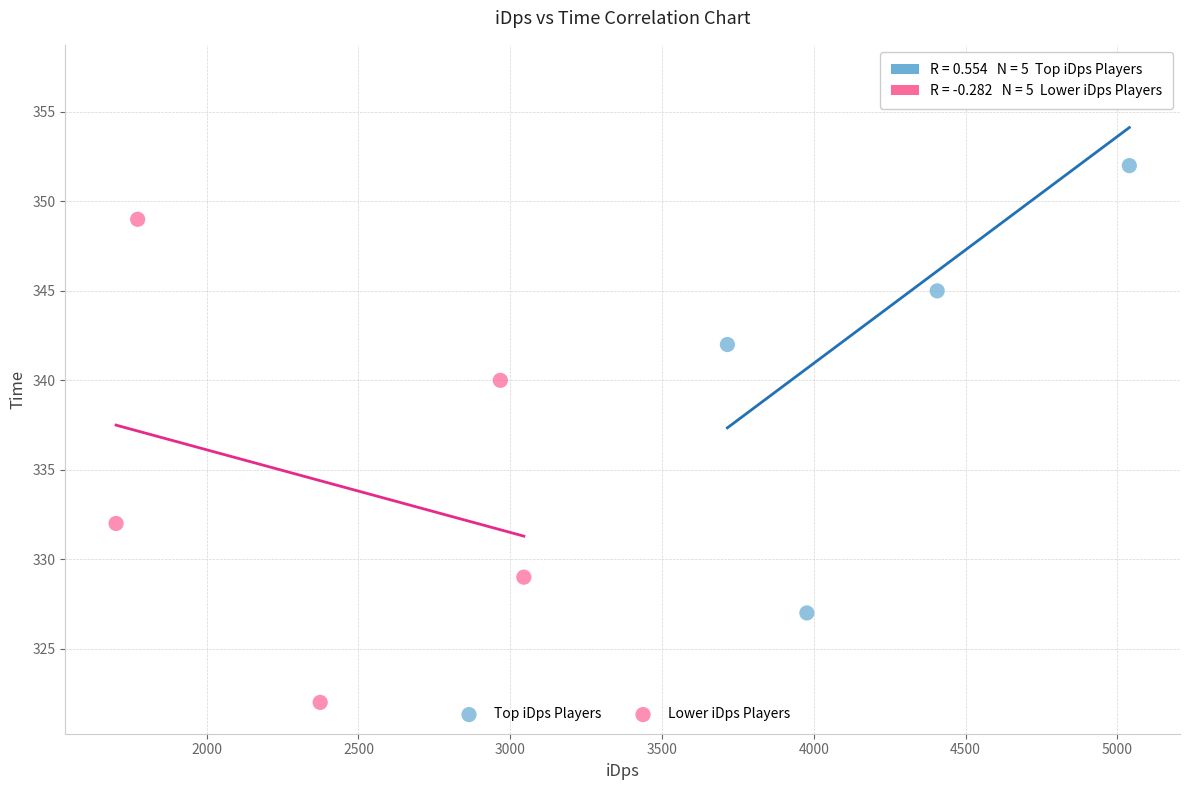

What are all the series names shown in the legend?

Top iDps Players, Lower iDps Players